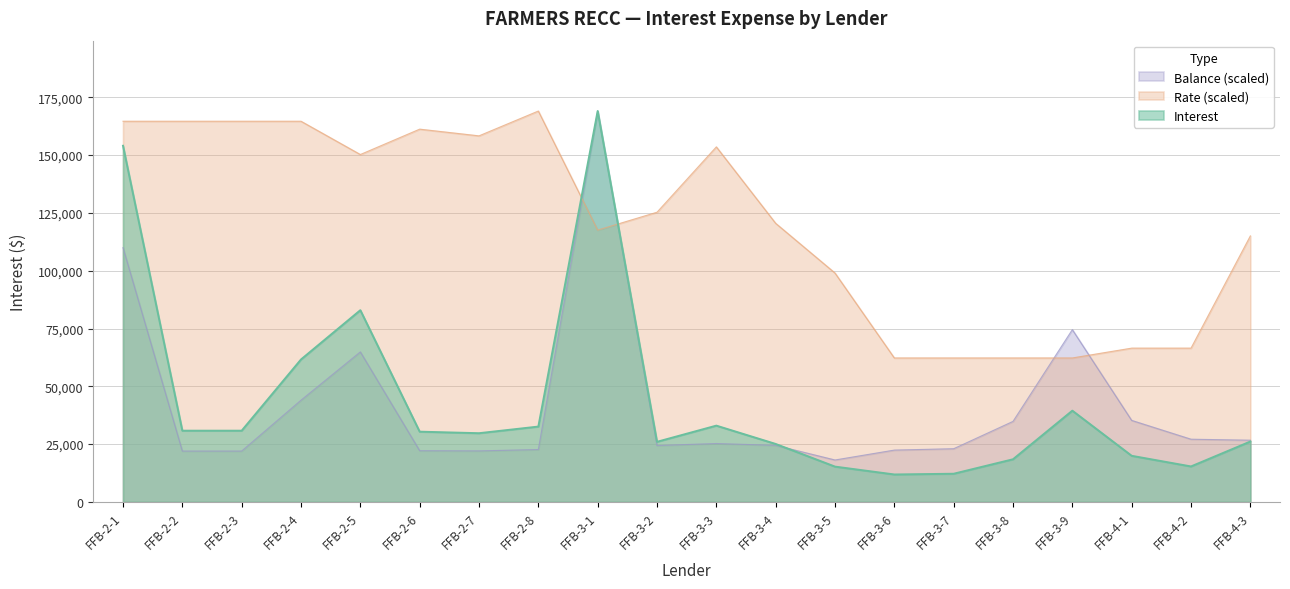

At which category does Balance reach its first local valley?

FFB-2-7